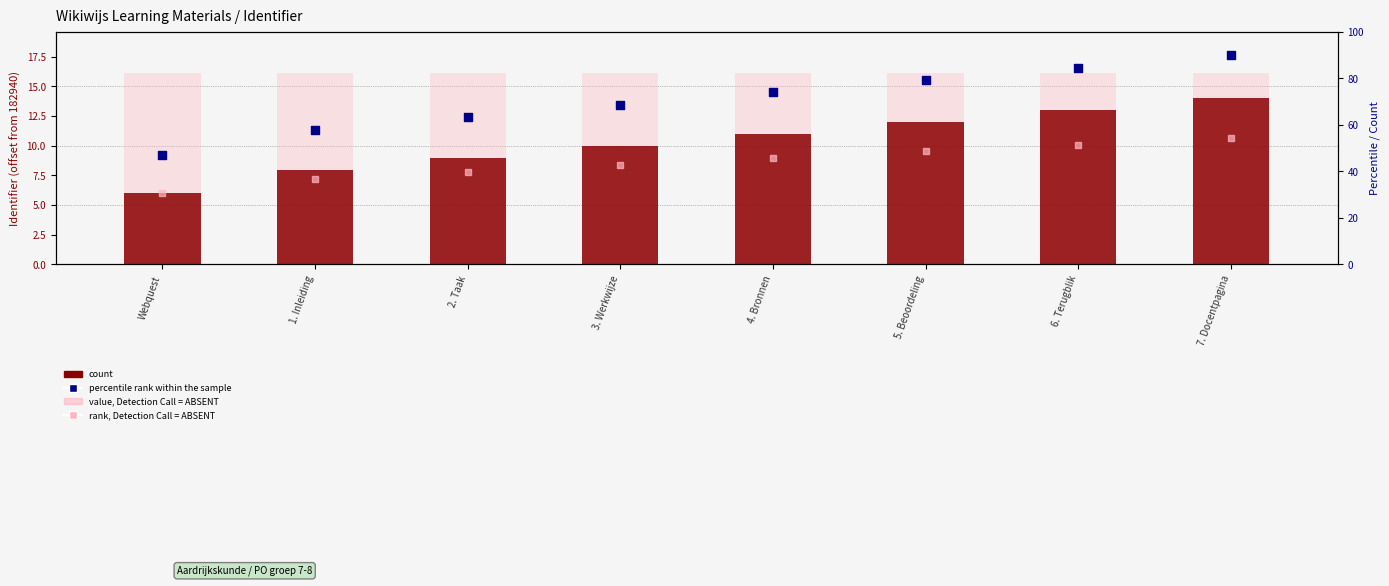

Which series contains the lowest Y value?

Identifier